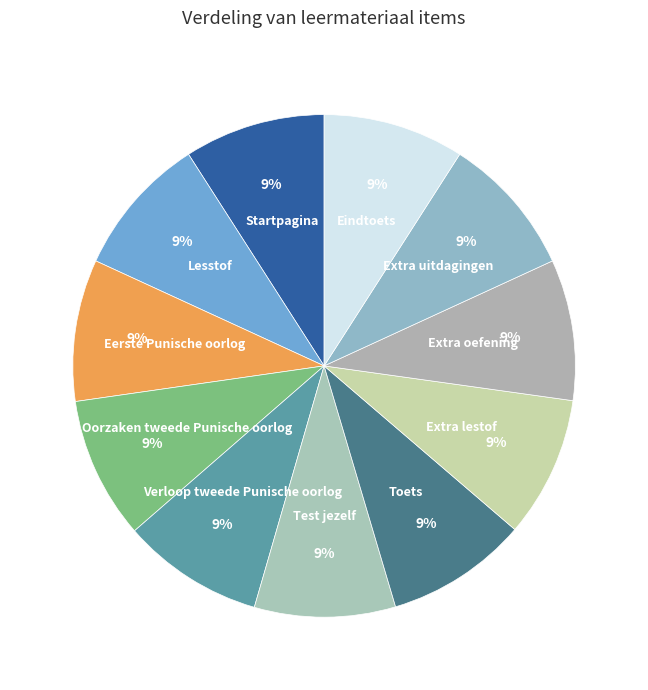

To the nearest percent, what is the average slice percentage?

9%